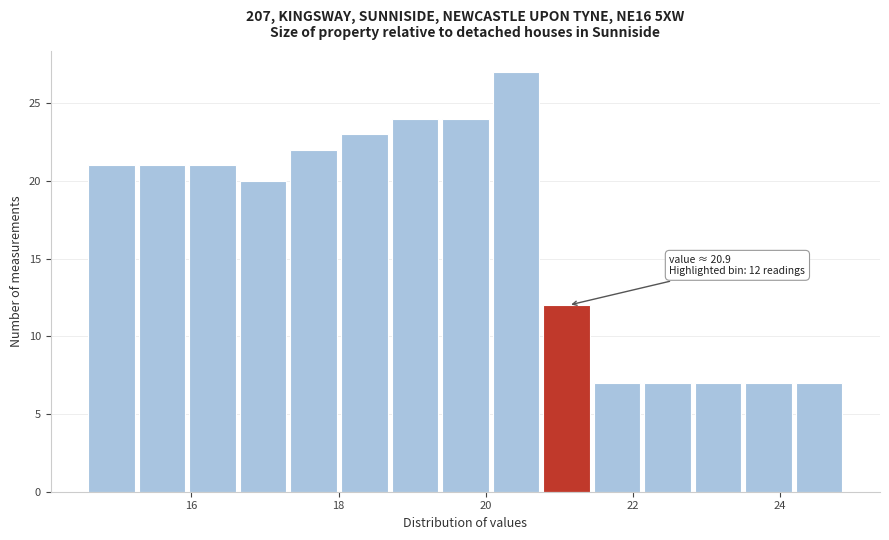

Around what value on the x-axis is the tallest bar? Give the approximate position of its centre, as read against the axis.

20.4